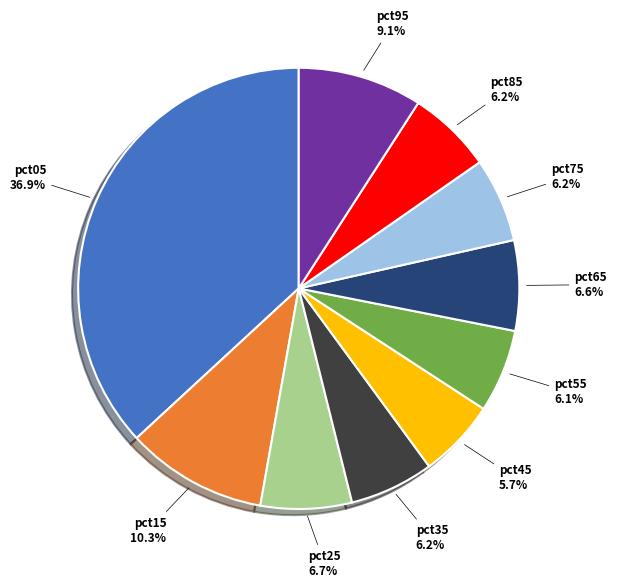

Is there any slice that represents more than half of the pie?

No